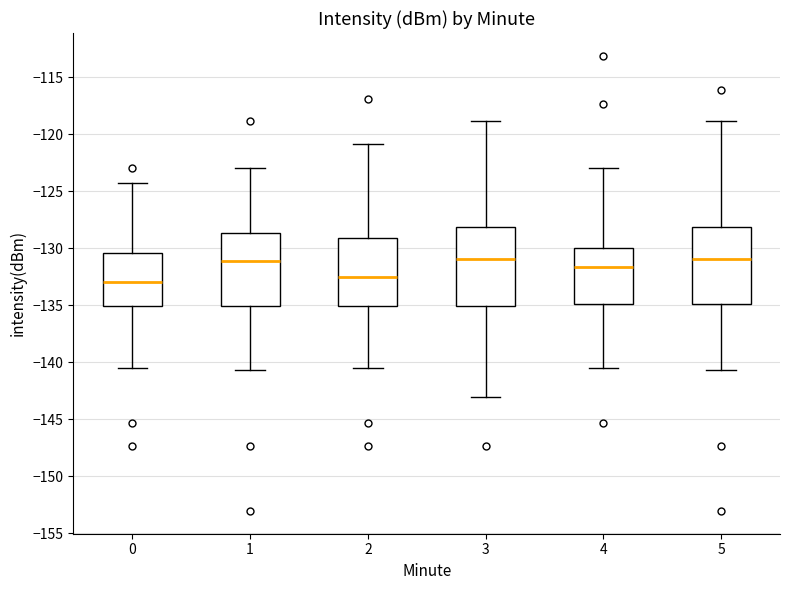

Reading left to right, transcribe this box plot: for each box, give where its median line is, the range the box spans, and where its two whiskers end, as read against the y-axis. The values are not printed on the chart, so give them approximately, as read against the axis.

0: median -133.0, box -135.0 to -130.5, whiskers -140.5 to -124.5
1: median -131.0, box -135.0 to -128.5, whiskers -140.5 to -123.0
2: median -132.5, box -135.0 to -129.0, whiskers -140.5 to -121.0
3: median -131.0, box -135.0 to -128.0, whiskers -143.0 to -119.0
4: median -131.5, box -135.0 to -130.0, whiskers -140.5 to -123.0
5: median -131.0, box -135.0 to -128.0, whiskers -140.5 to -119.0